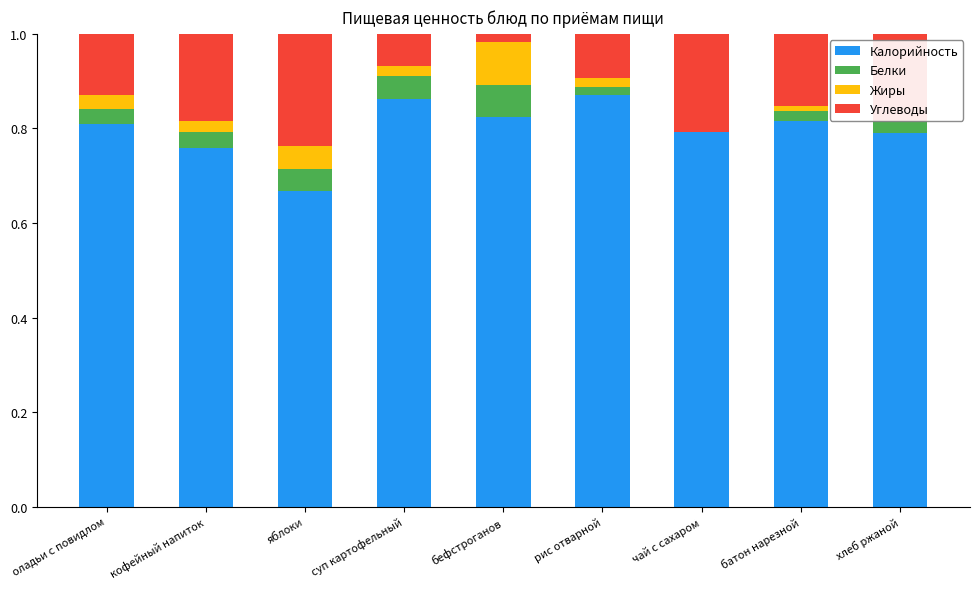

Is it true that Калорийность equals 0.8 at оладьи с повидлом?

True